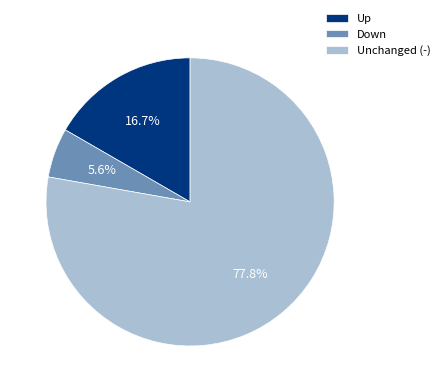

How many slices are in this pie chart?

3